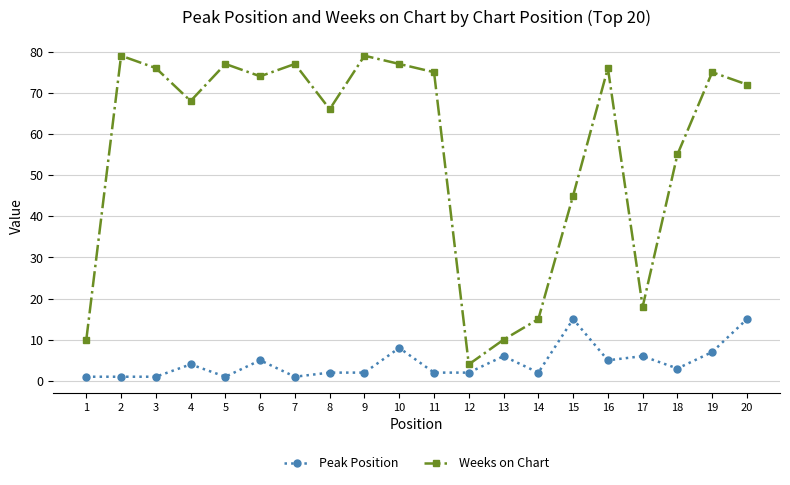

Which series has the largest range (max minus min)?

Weeks on Chart